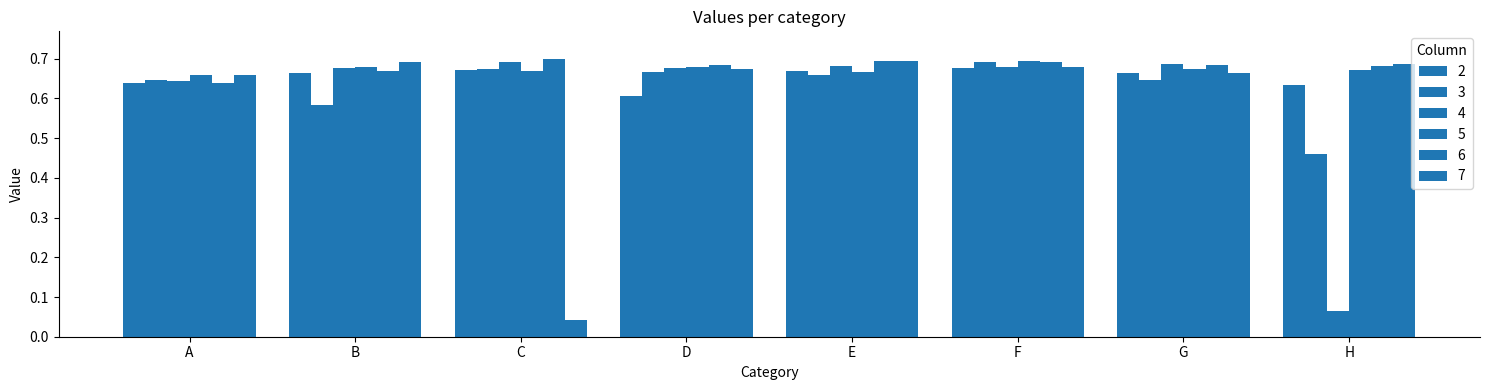

What is the average value of the 3 series?

0.6